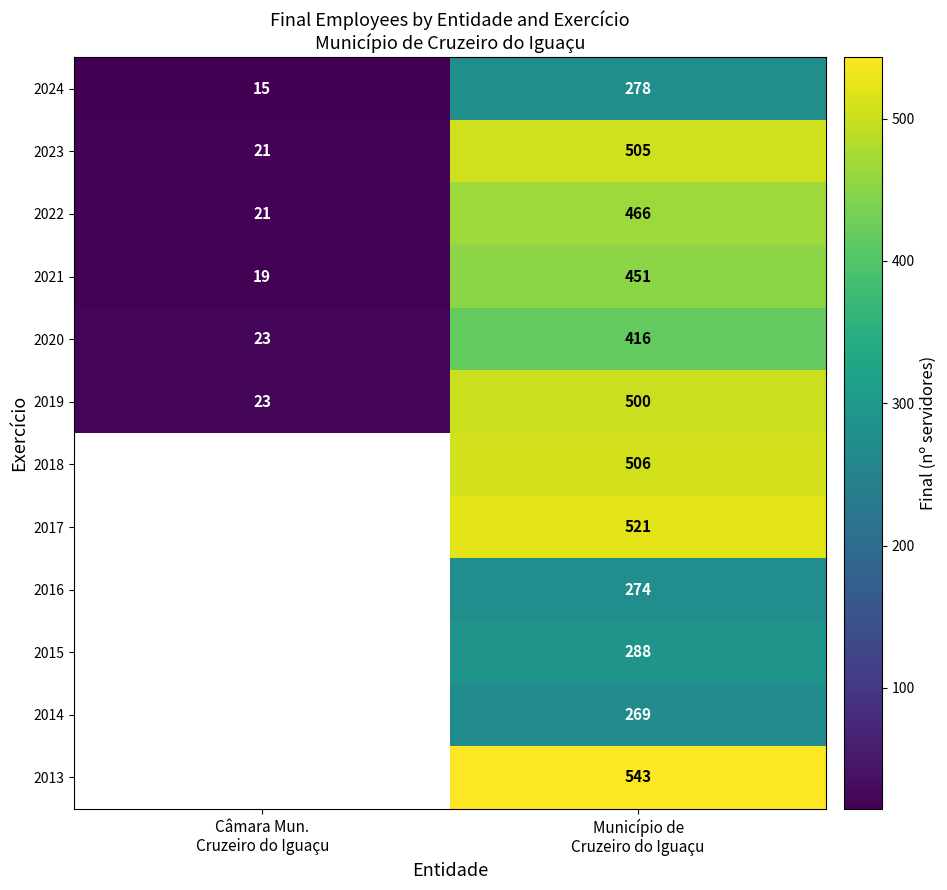

What is the minimum value shown in the chart?

15.0